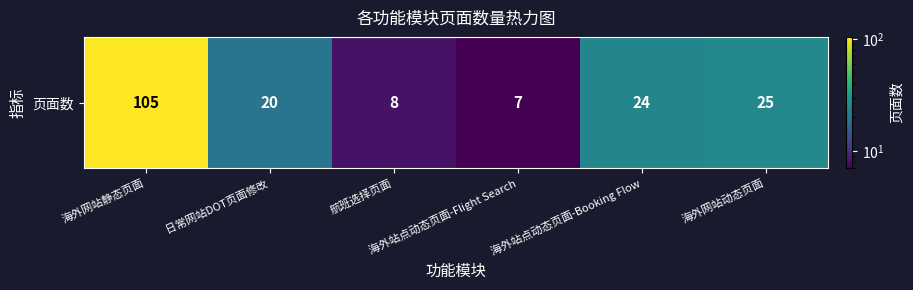

Reading left to right, transcribe all the data shown in this chart.

海外网站静态页面=105	日常网站DOT页面修改=20	航班选择页面=8	海外站点动态页面-Flight Search=7	海外站点动态页面-Booking Flow=24	海外网站动态页面=25